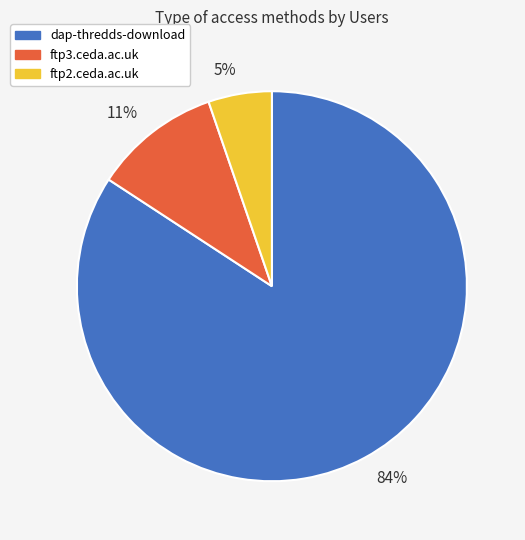

Do 84% and 5% together represent more than half of the pie?

Yes